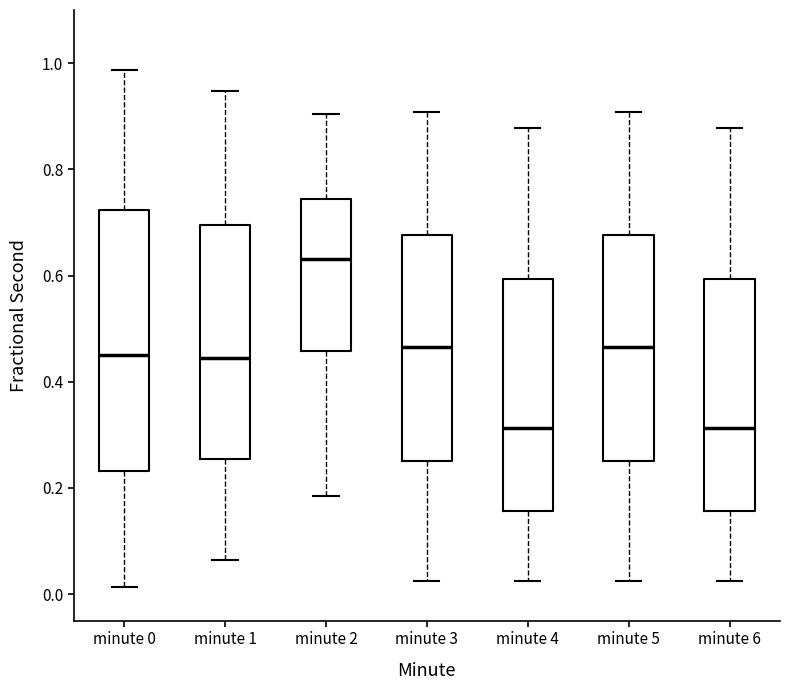

Which box is the tallest, from its lower edge to its upper edge?

minute 0